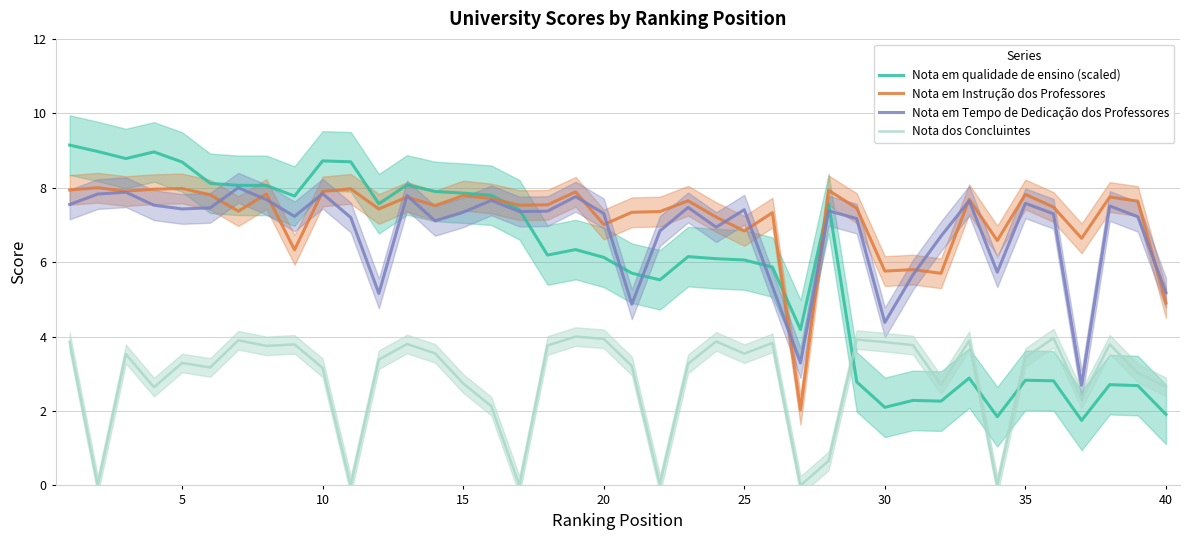

True or false: Nota dos Concluintes and Nota em Instrução dos Professores cross at least once.

False